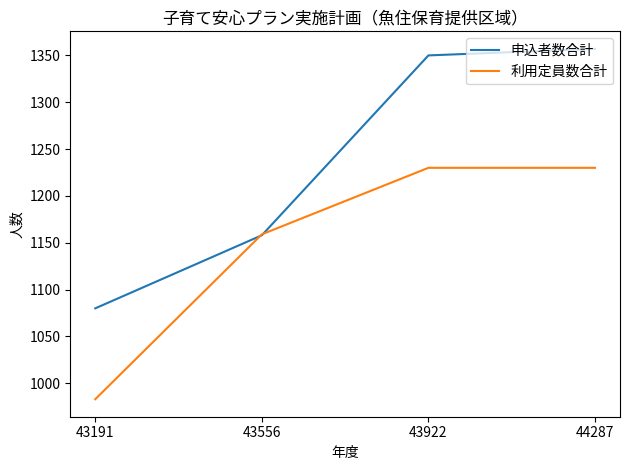

Between which two adjacent categories do 利用定員数合計 and 申込者数合計 first intersect?

43191 and 43556